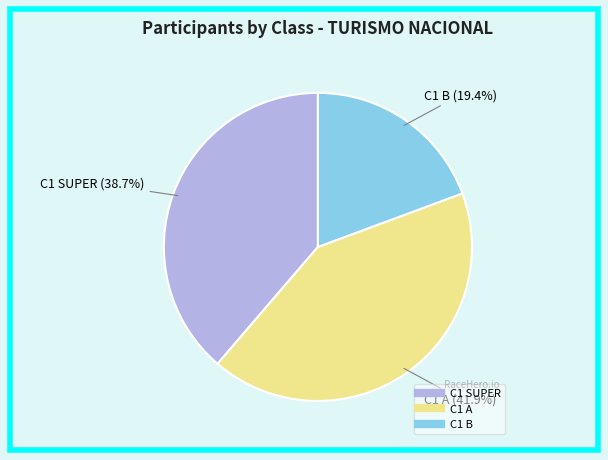

The C1 A slice represents 42% of the pie. True or false?

True